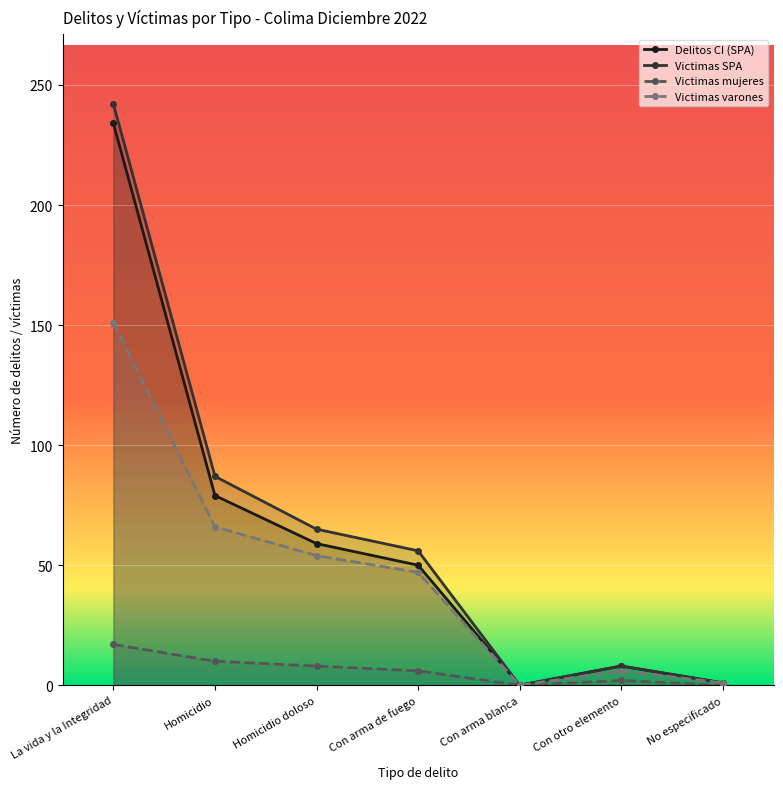

How many lines are shown in the chart?

4